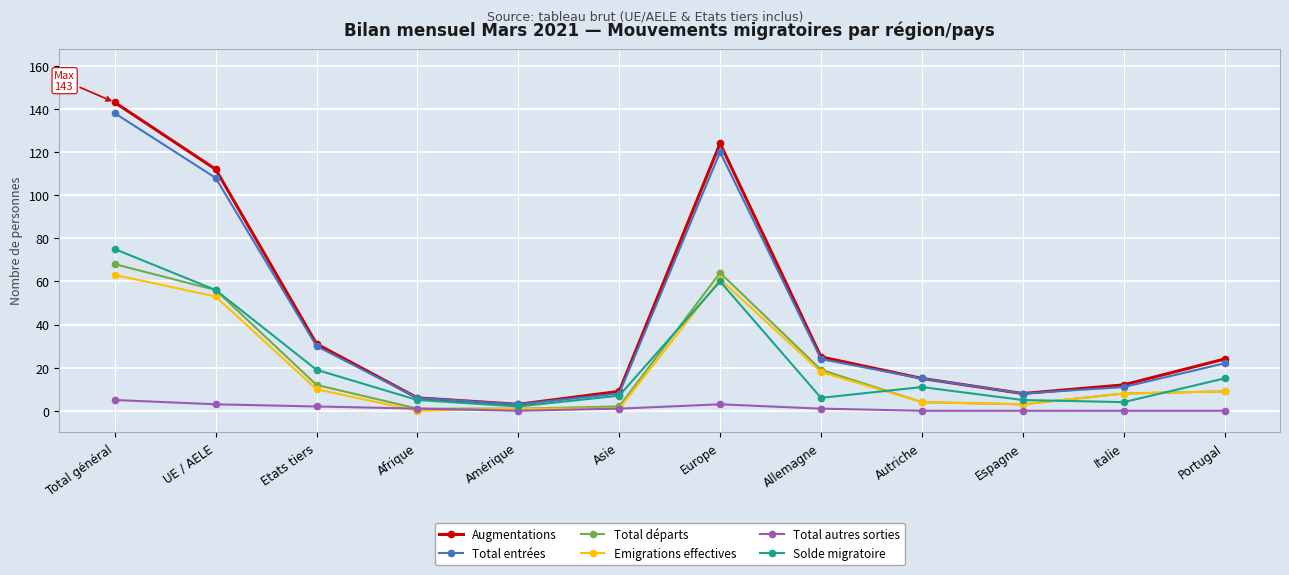

What is the value of the Total autres sorties point at the 7th from the left?

3